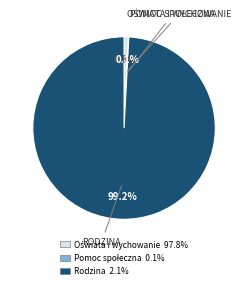

What is the largest slice in the pie chart?

Rodzina